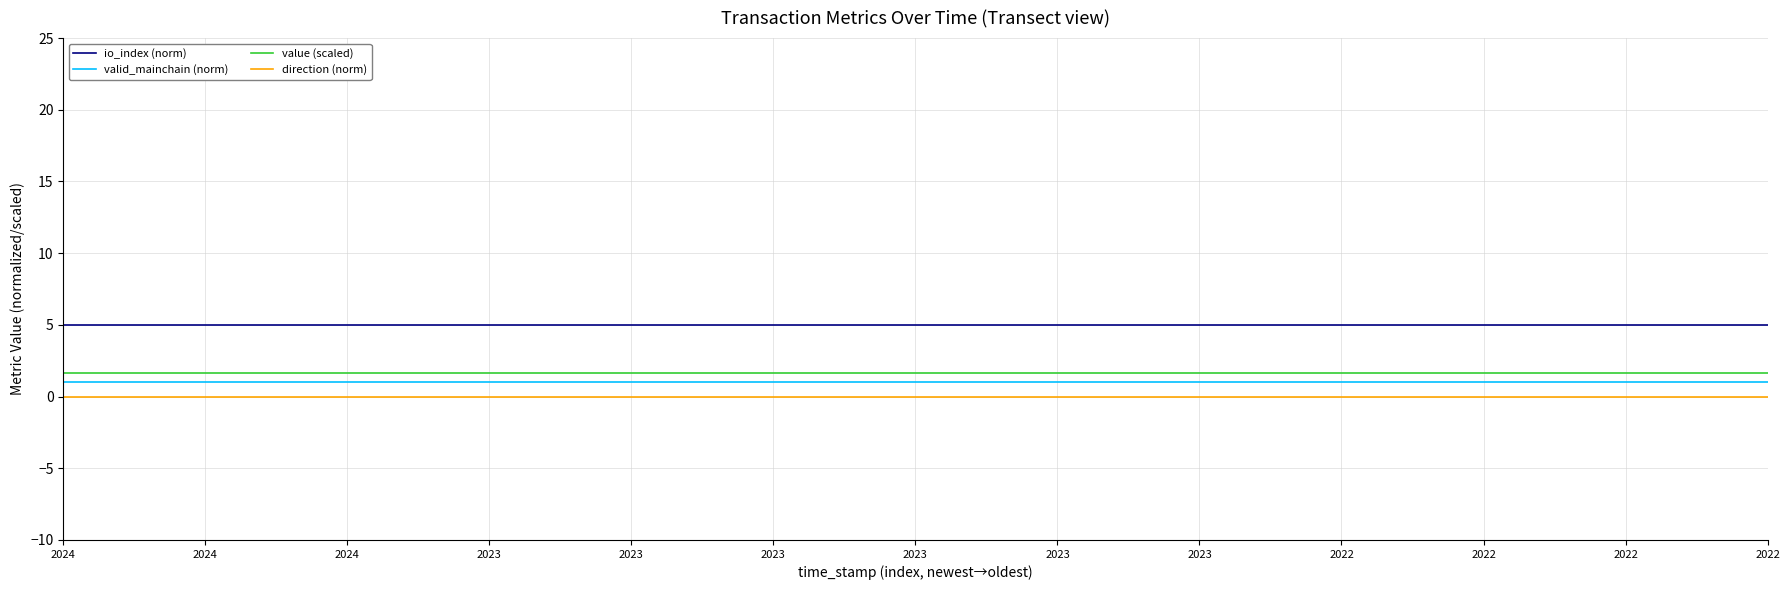

Which series has the largest total across all categories?

io_index (norm)